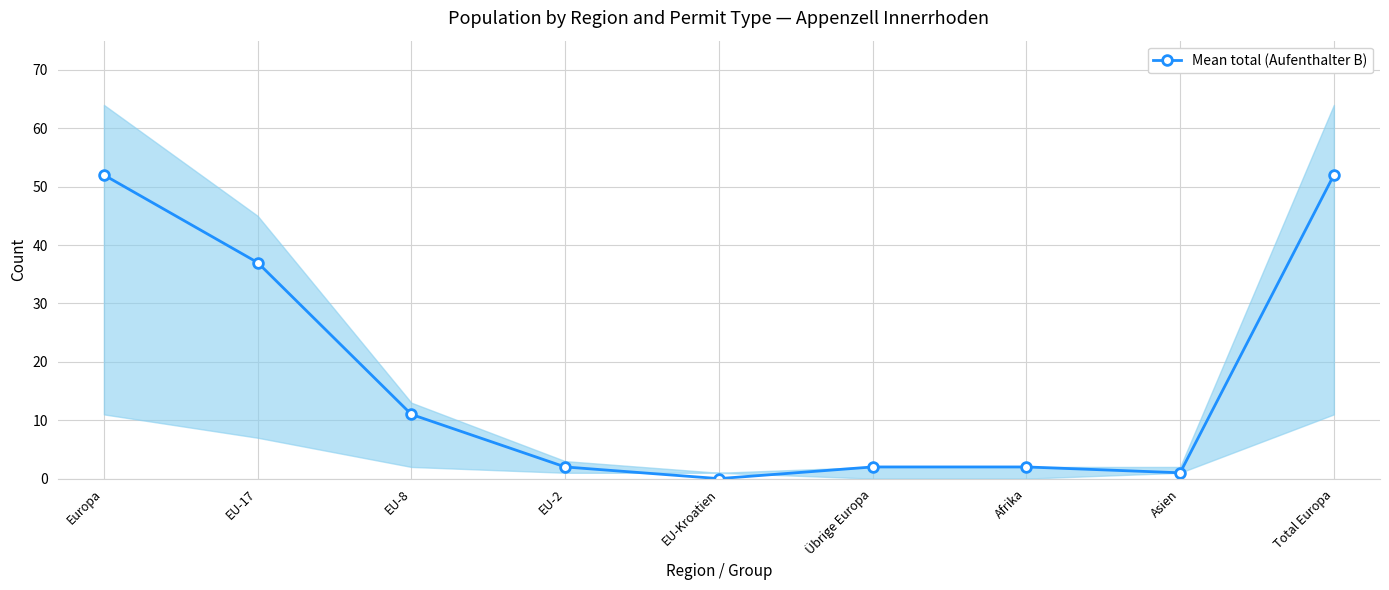

True or false: there are more than 1 points higher than both neighbors.

False